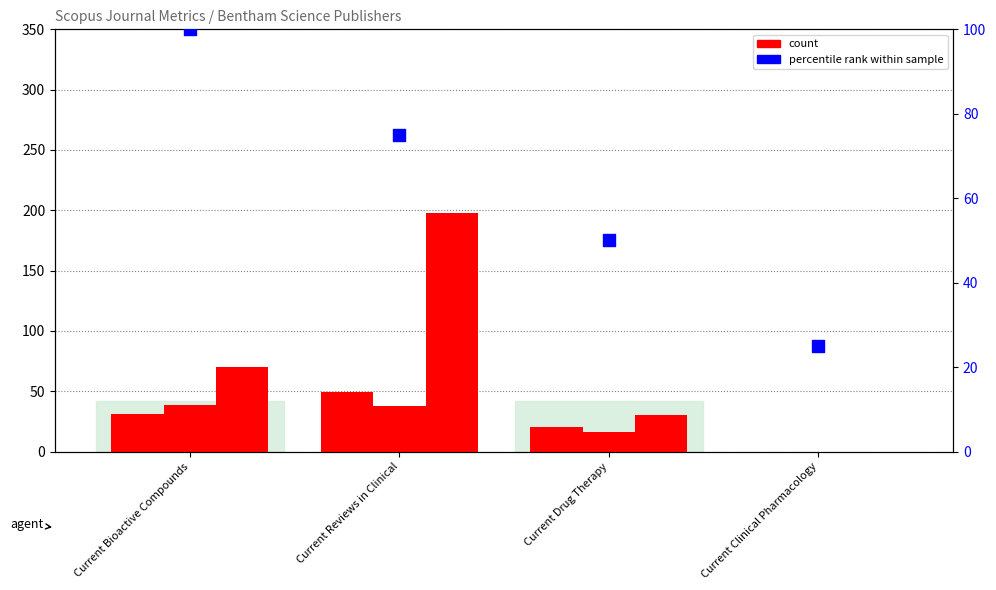

At how many categories does at least one series exceed 11?

4